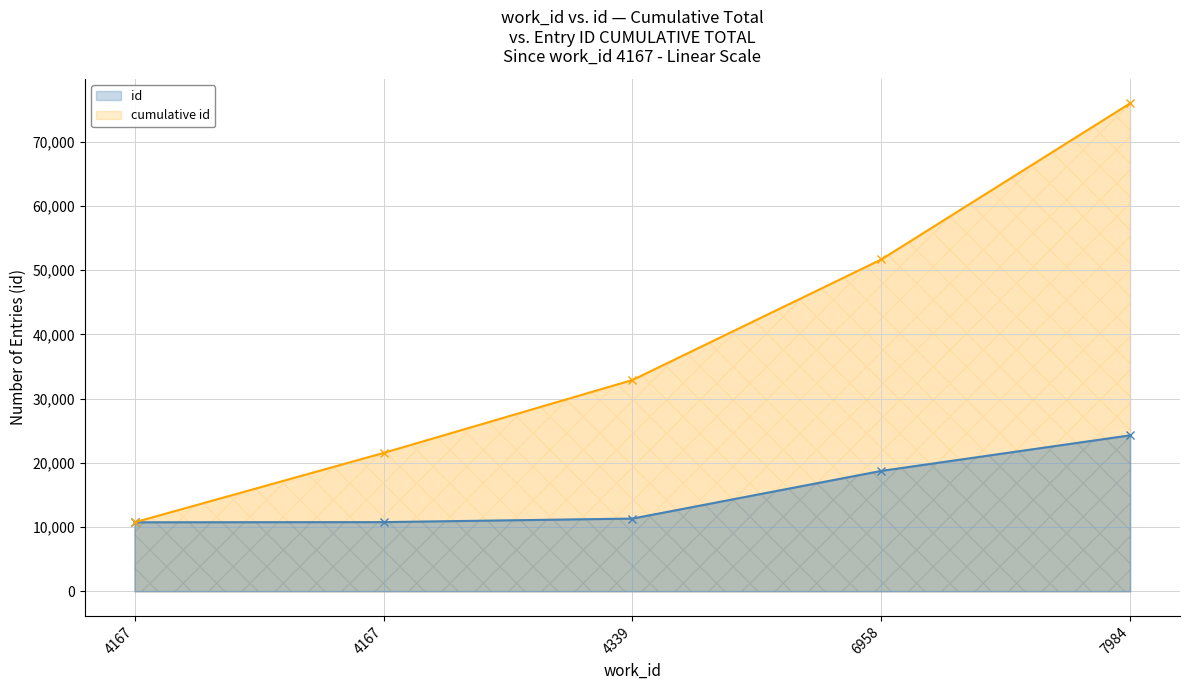

What is the ratio of the value at 4339 to the value at 7984?

0.5